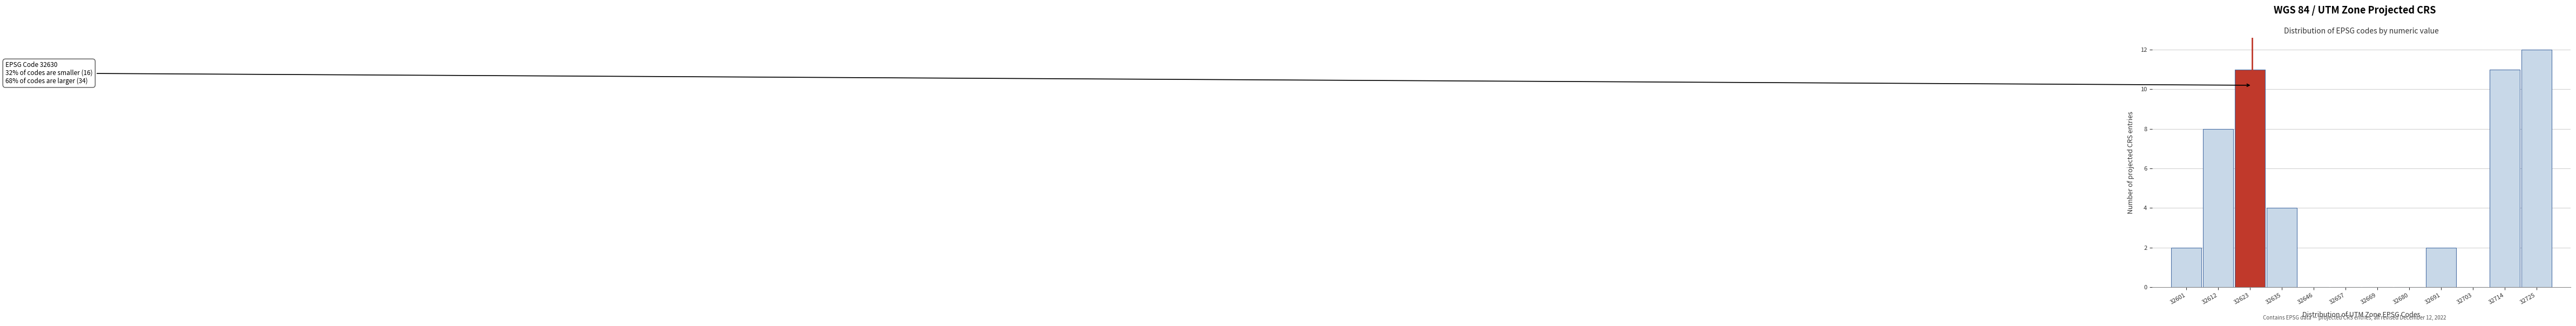

Reading left to right, list all the values displayed in this chart.

32601=2	32612=8	32623=11	32635=4	32646=0	32657=0	32669=0	32680=0	32691=2	32703=0	32714=11	32725=12